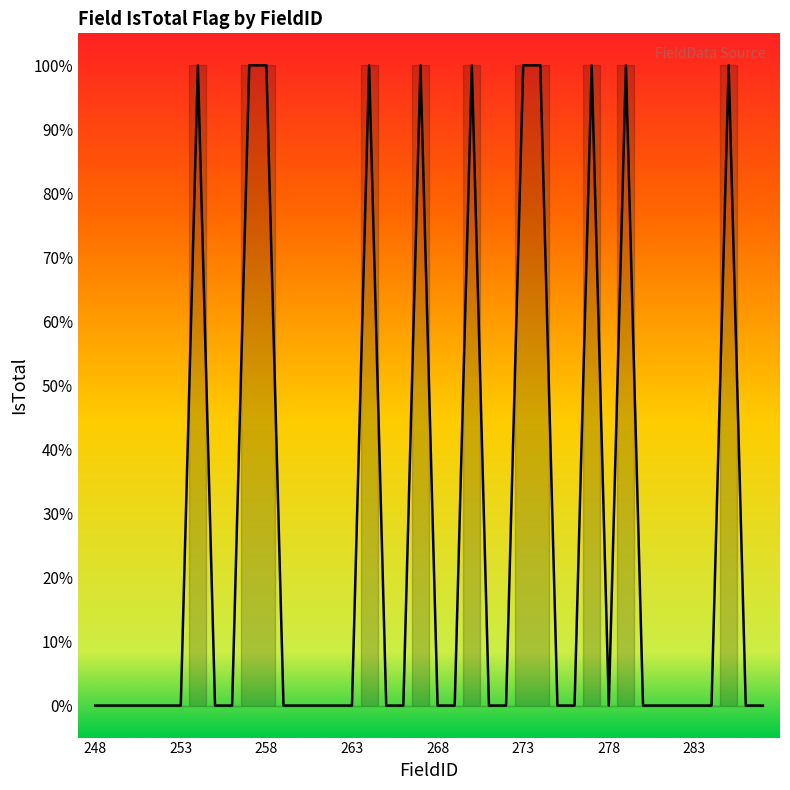

What is the greatest value displayed?

1